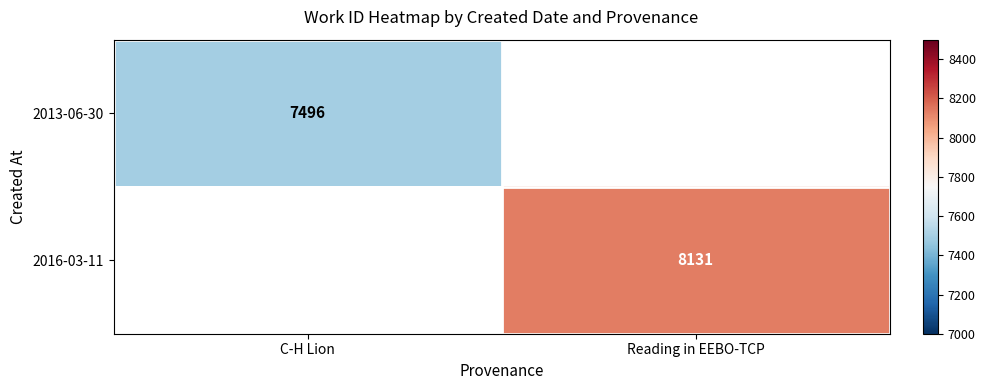

Is it true that 2016-03-11 equals 8131 at Reading in EEBO-TCP?

True